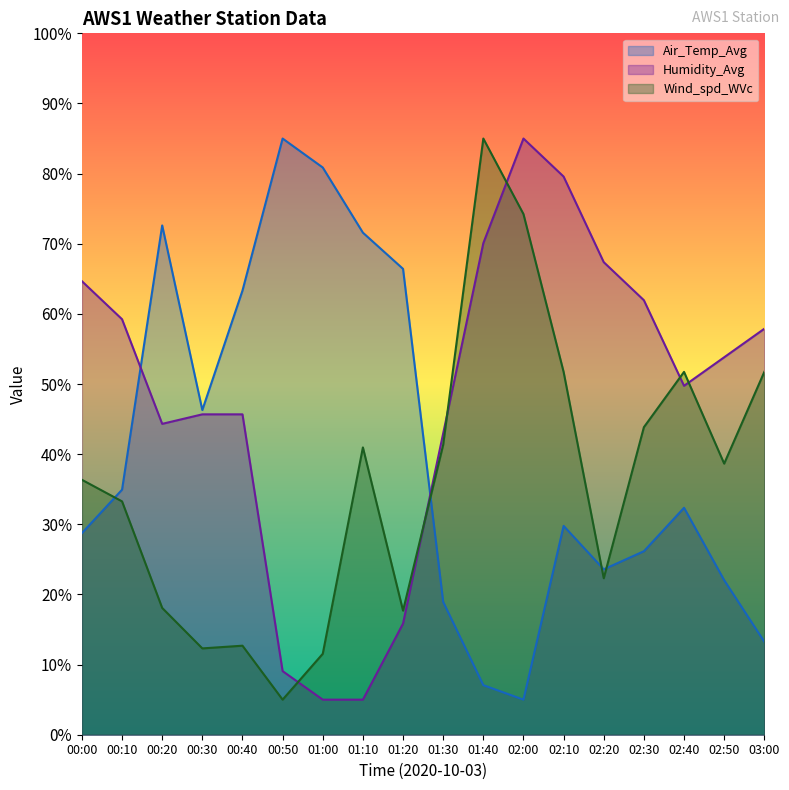

True or false: Air_Temp_Avg and Humidity_Avg intersect in this chart.

True